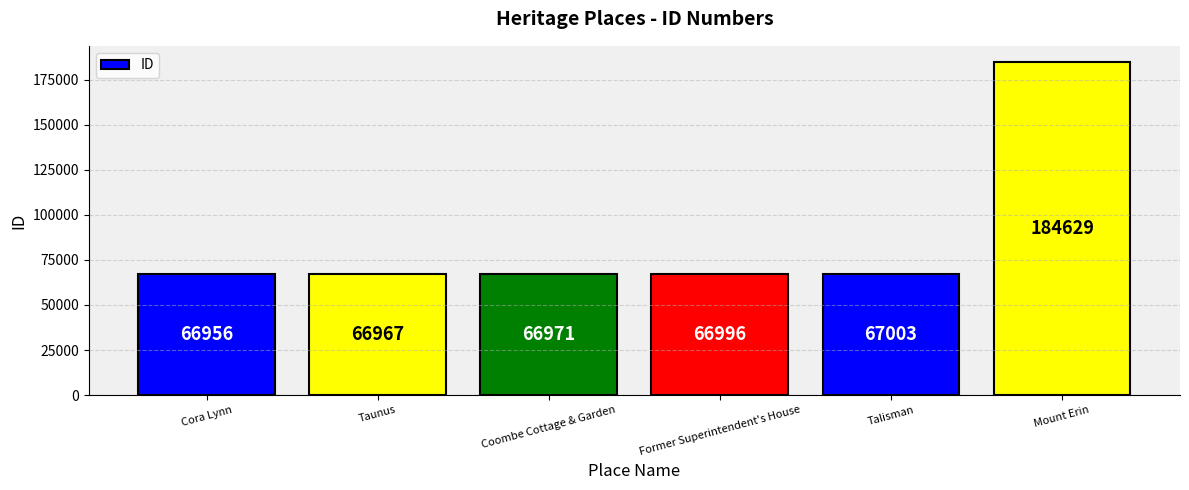

Approximately how many times larger is the value at Cora Lynn compared to Former Superintendent's House?

1.0